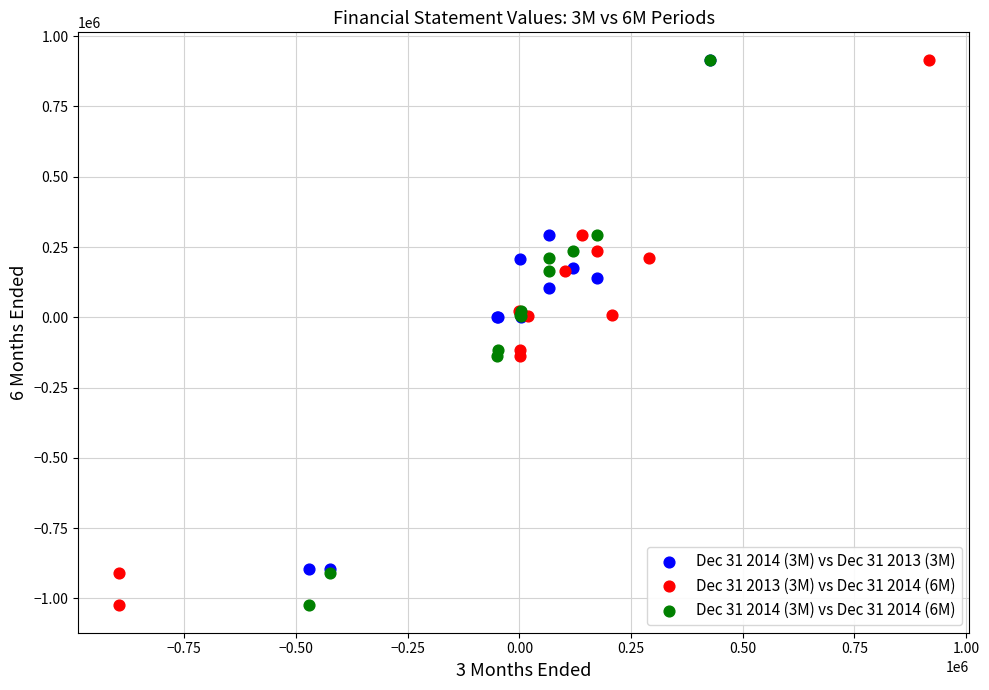

What are all the series names shown in the legend?

Dec 31 2014 (3M) vs Dec 31 2013 (3M), Dec 31 2013 (3M) vs Dec 31 2014 (6M), Dec 31 2014 (3M) vs Dec 31 2014 (6M)